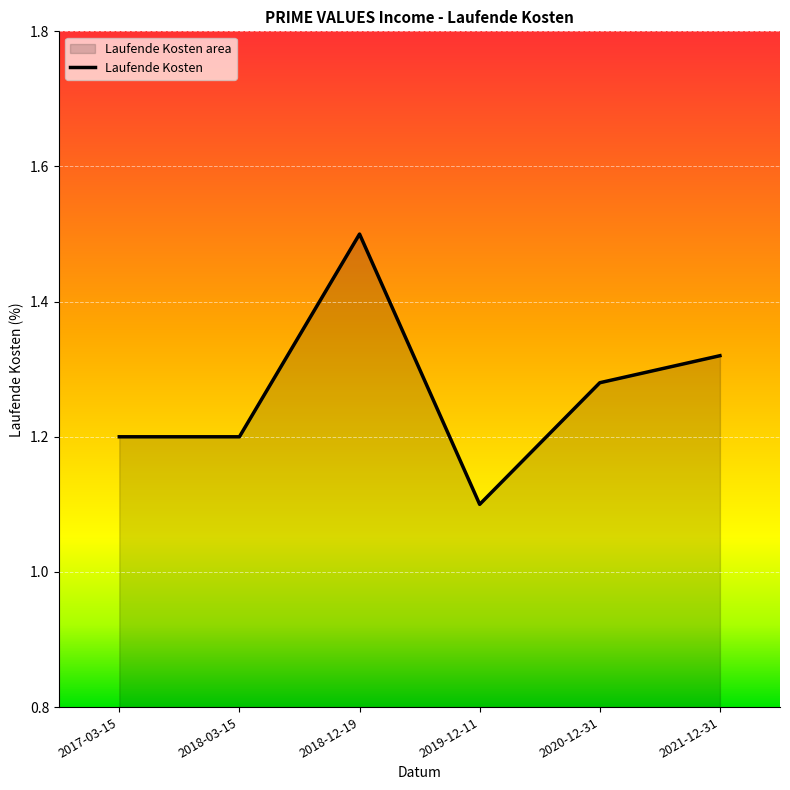

How many points are lower than both their immediate neighbors (excluding endpoints)?

1